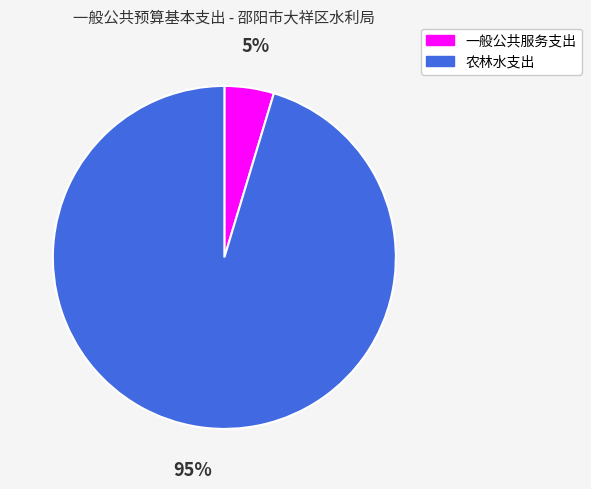

Which slice is the smallest?

一般公共服务支出